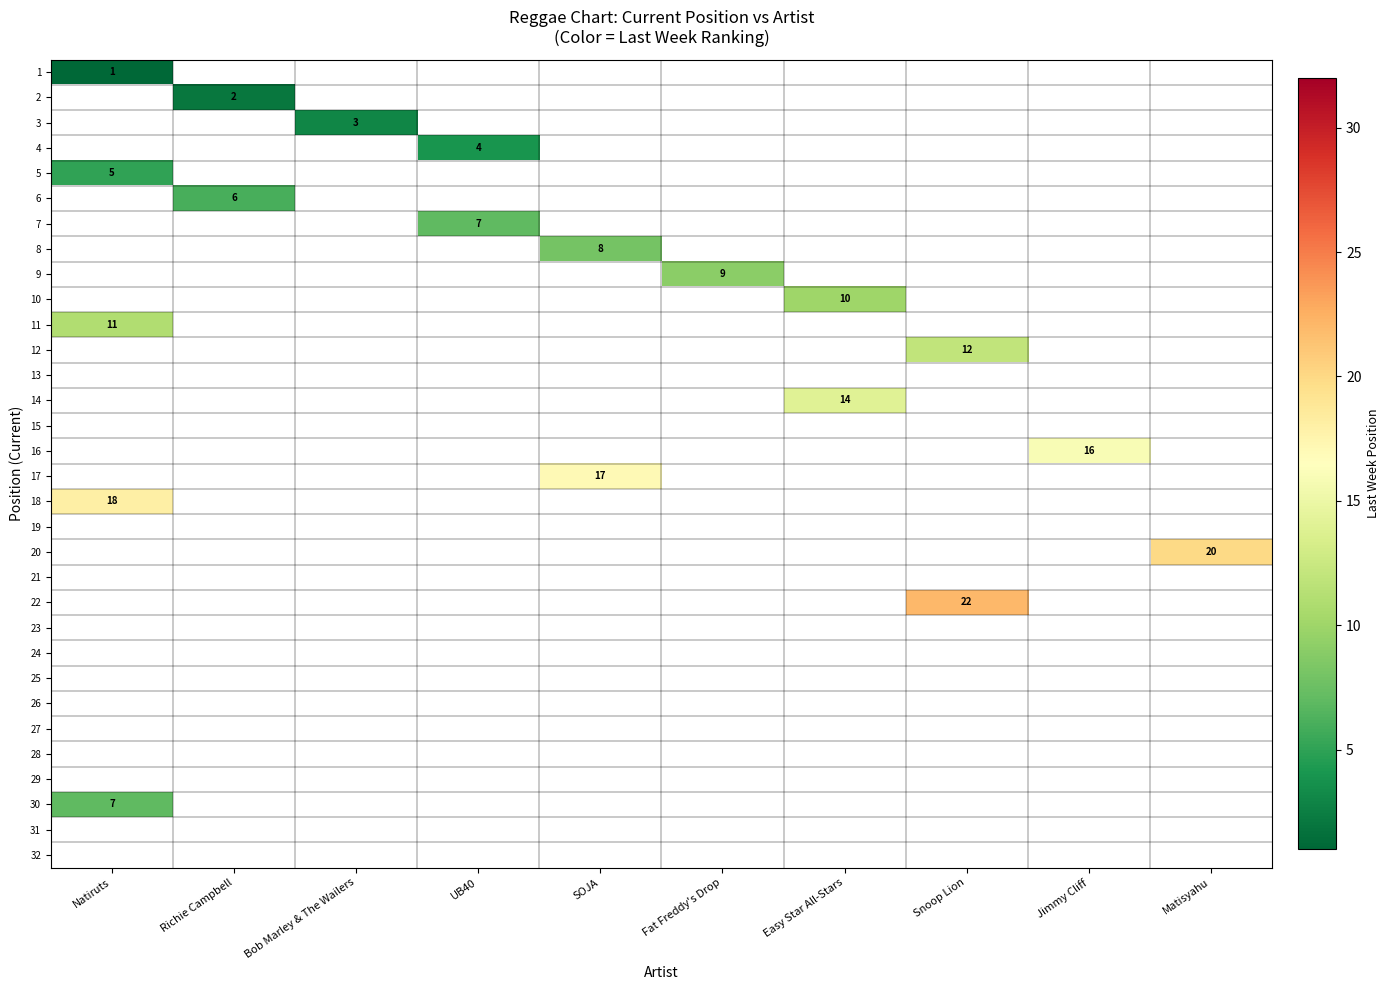

At how many categories does at least one series exceed 4?

9